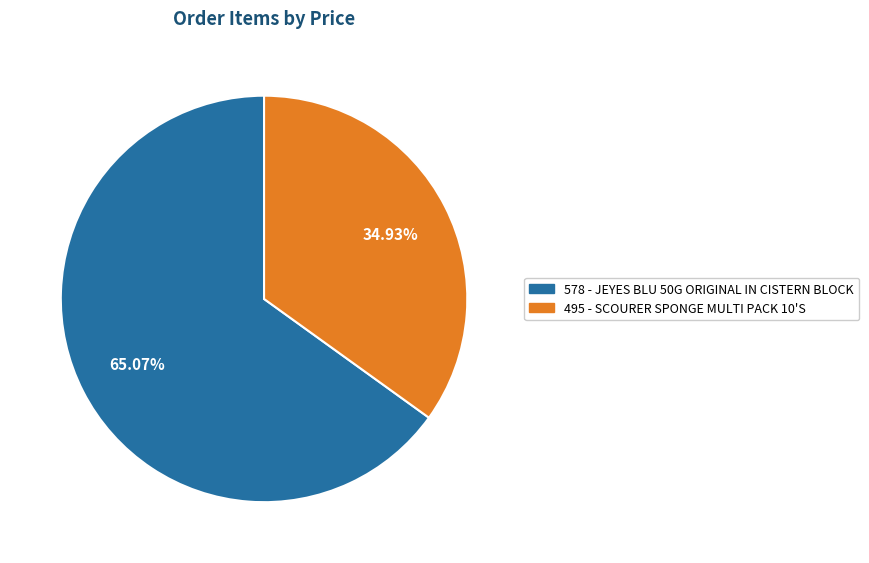

What portion of the pie excludes 578?

34.9%